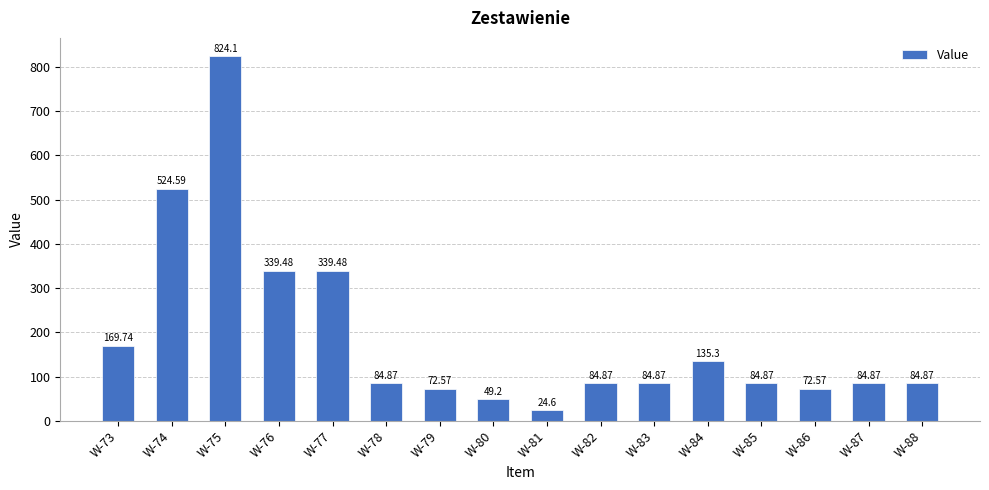

True or false: the data shows 124.6 at W-83.

False